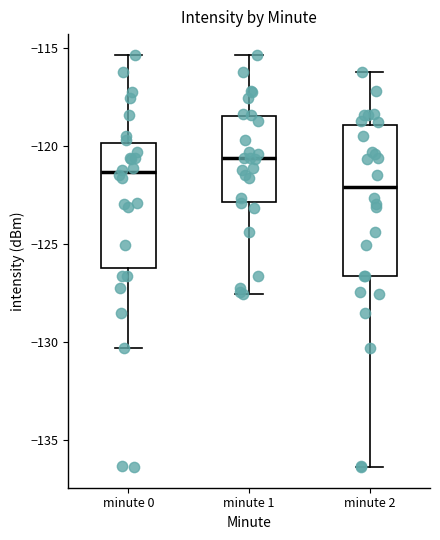

Reading left to right, transcribe this box plot: for each box, give where its median line is, the range the box spans, and where its two whiskers end, as read against the y-axis. The values are not printed on the chart, so give them approximately, as read against the axis.

minute 0: median -121.5, box -126.0 to -120.0, whiskers -130.5 to -115.5
minute 1: median -120.5, box -123.0 to -118.5, whiskers -127.5 to -115.5
minute 2: median -122.0, box -126.5 to -119.0, whiskers -136.5 to -116.0